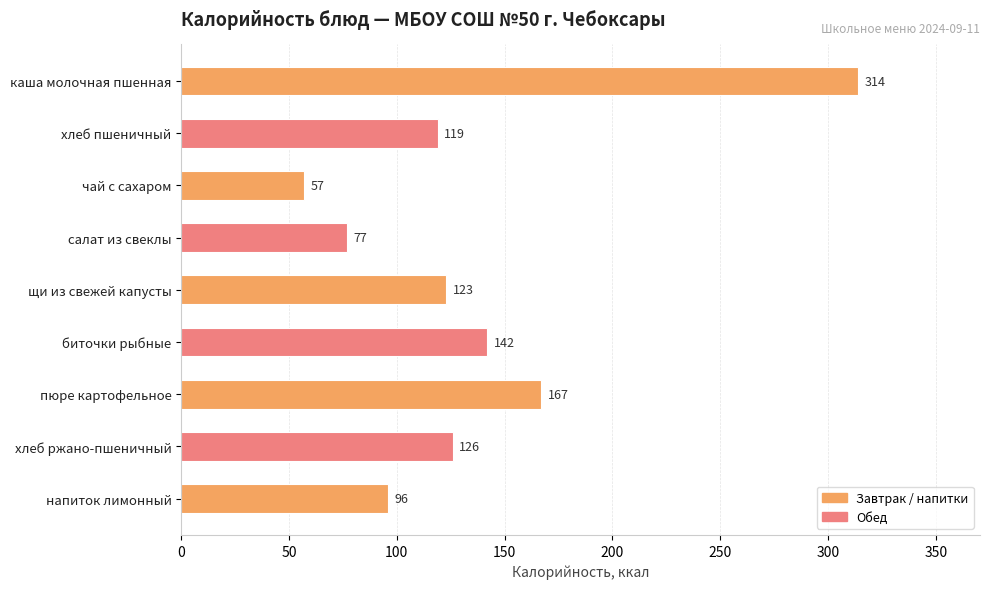

What is the difference between the maximum and minimum values?

257